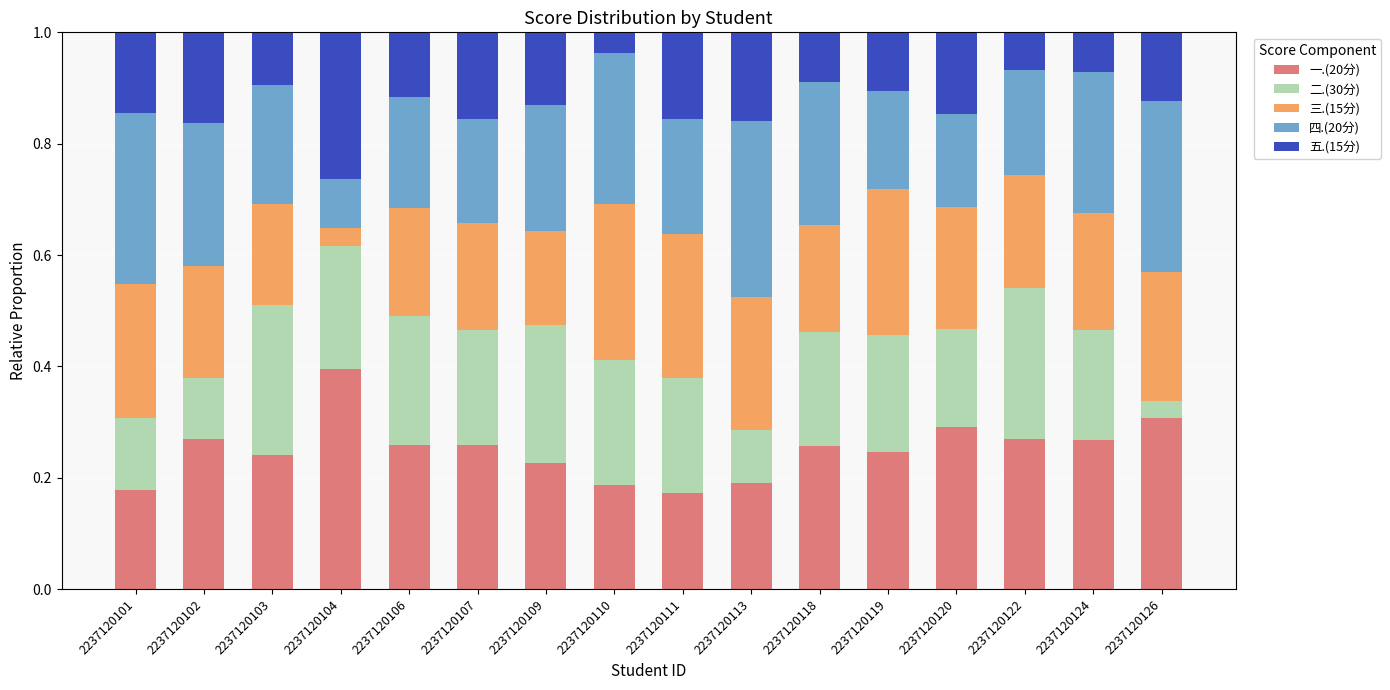

Which category has the highest value in the 一.(20分) series?

2237120104